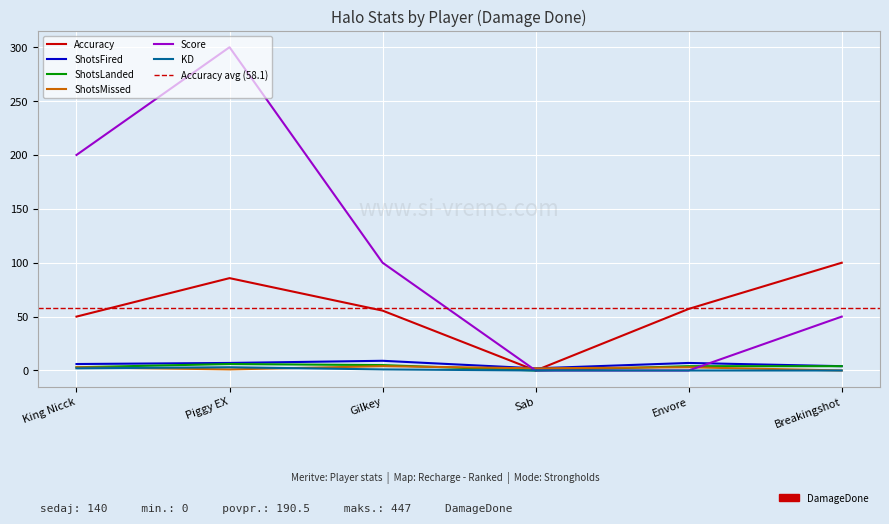

Which series has the largest total across all categories?

Score